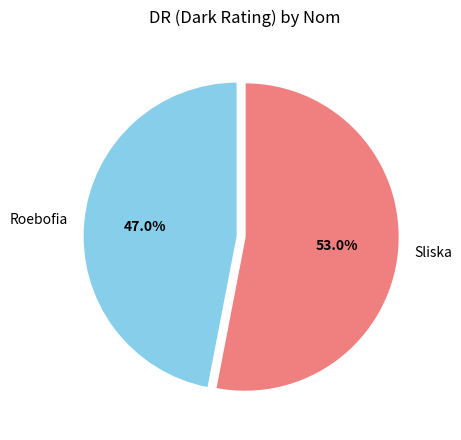

Rank the categories by value from lowest to highest.

Roebofia, Sliska